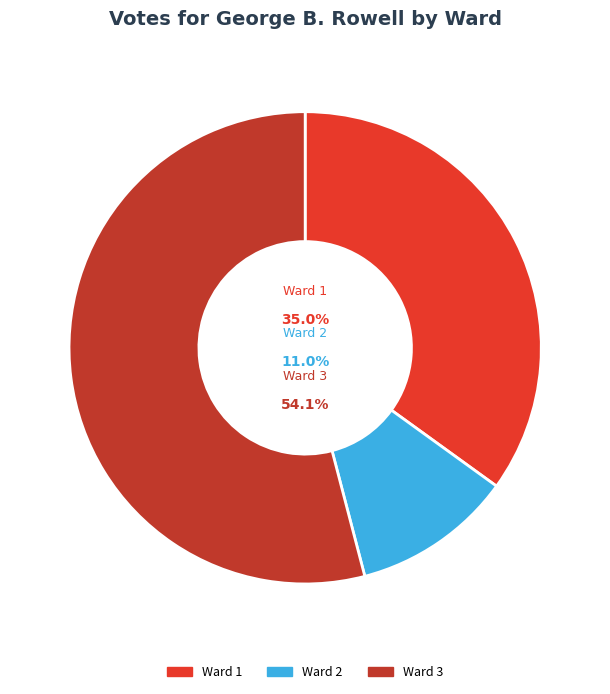

Rank the categories by value from highest to lowest.

Ward 3, Ward 1, Ward 2